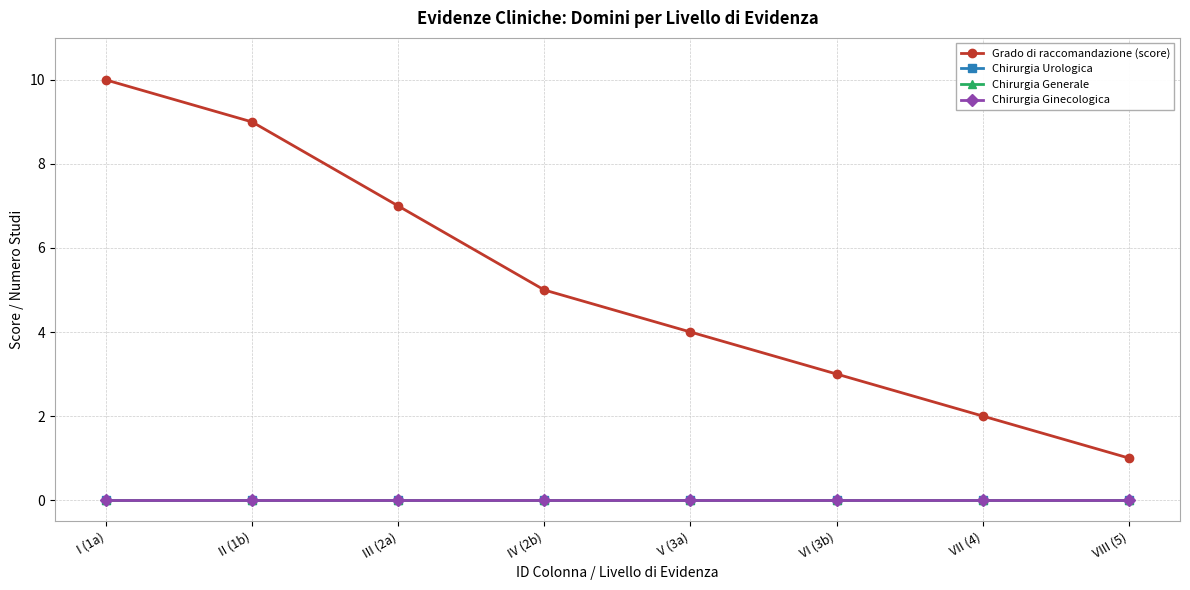

What are all the series names shown in the legend?

Grado di raccomandazione (score), Chirurgia Urologica, Chirurgia Generale, Chirurgia Ginecologica